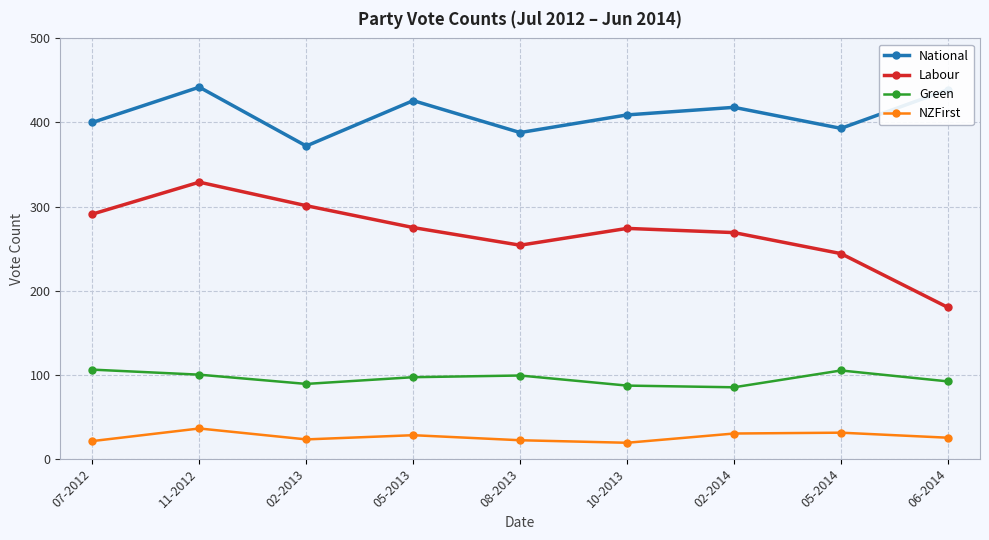

Which series changed the most between 11-2012 and 02-2014?

Labour